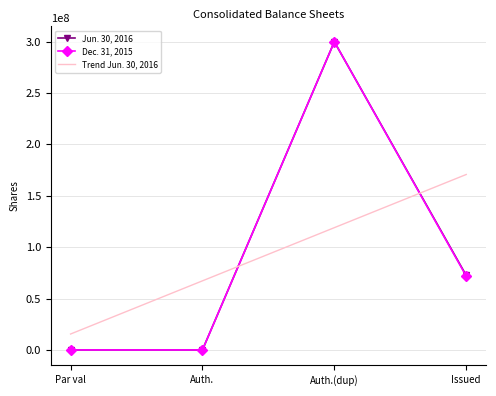

How many interior local peaks does the Dec. 31, 2015 series have?

1